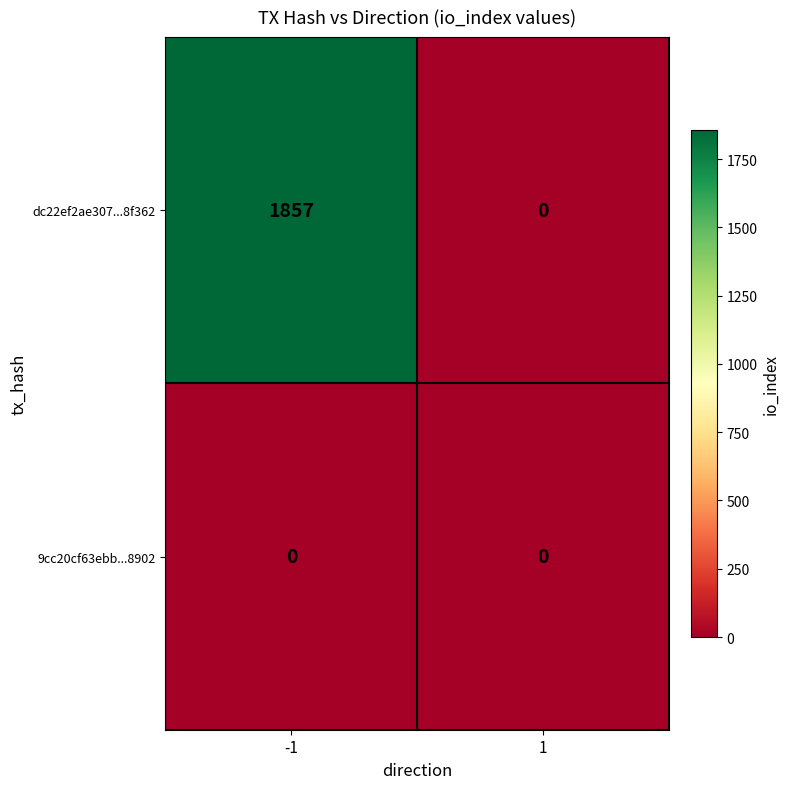

Reading left to right, transcribe all the data shown in this chart.

dc22ef2ae307...8f362: 1857	0
9cc20cf63ebb...8902: 0	0